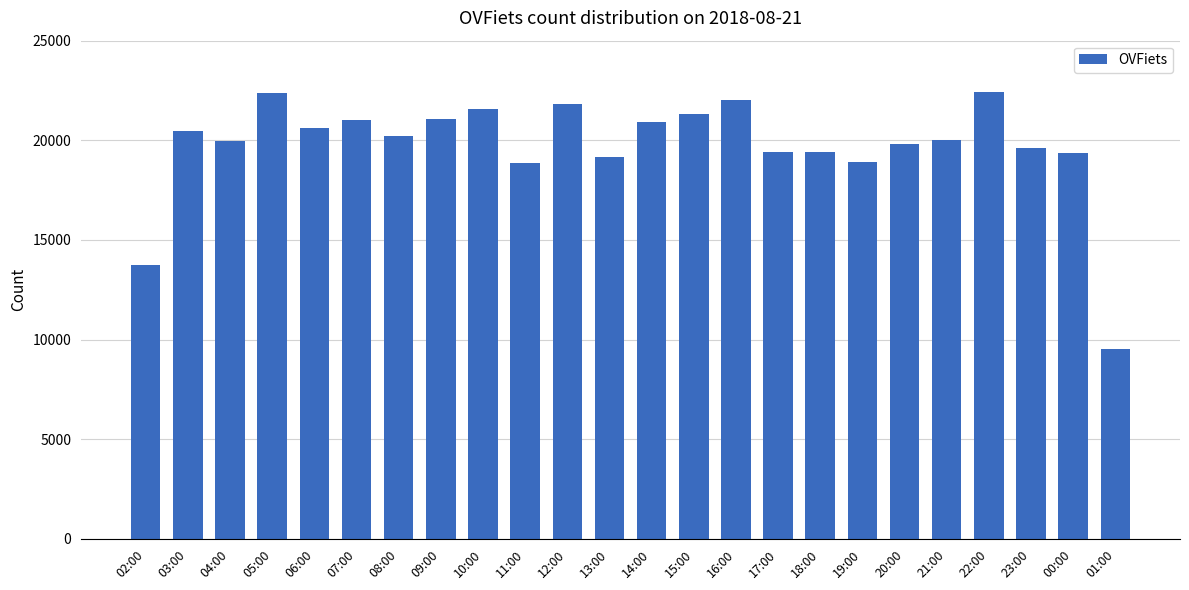

What is the value of the 7th bar from the left?

20215